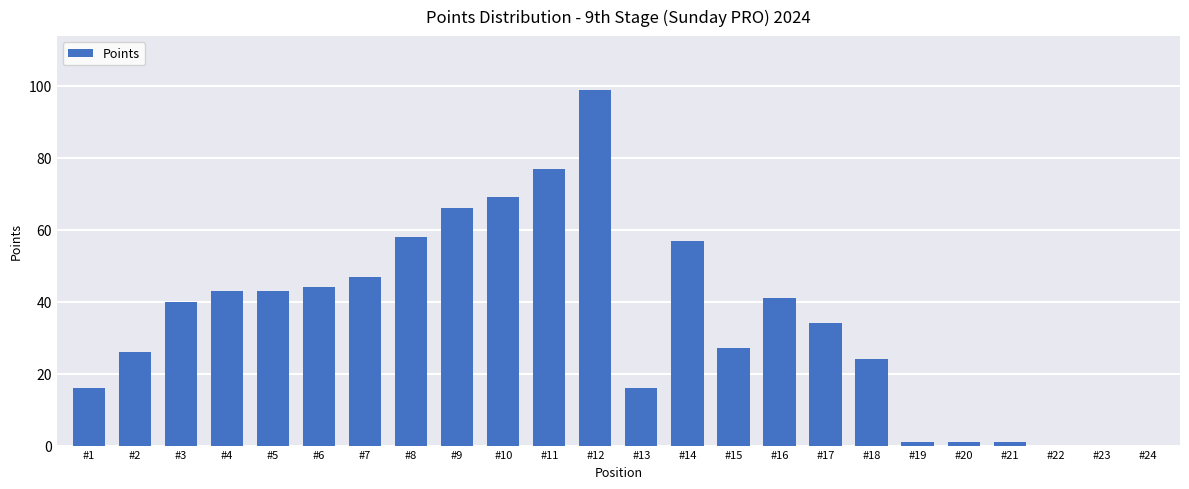

What is the difference between the values at #21 and #3?

39